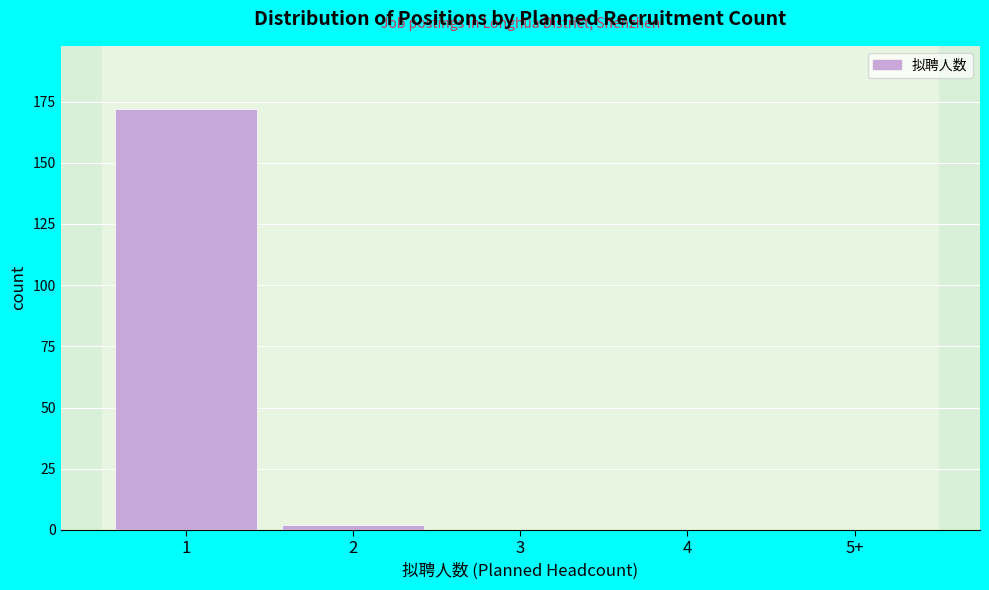

Reading right to left, what are all the values shown in this chart?

5+=0	4=0	3=0	2=2	1=172